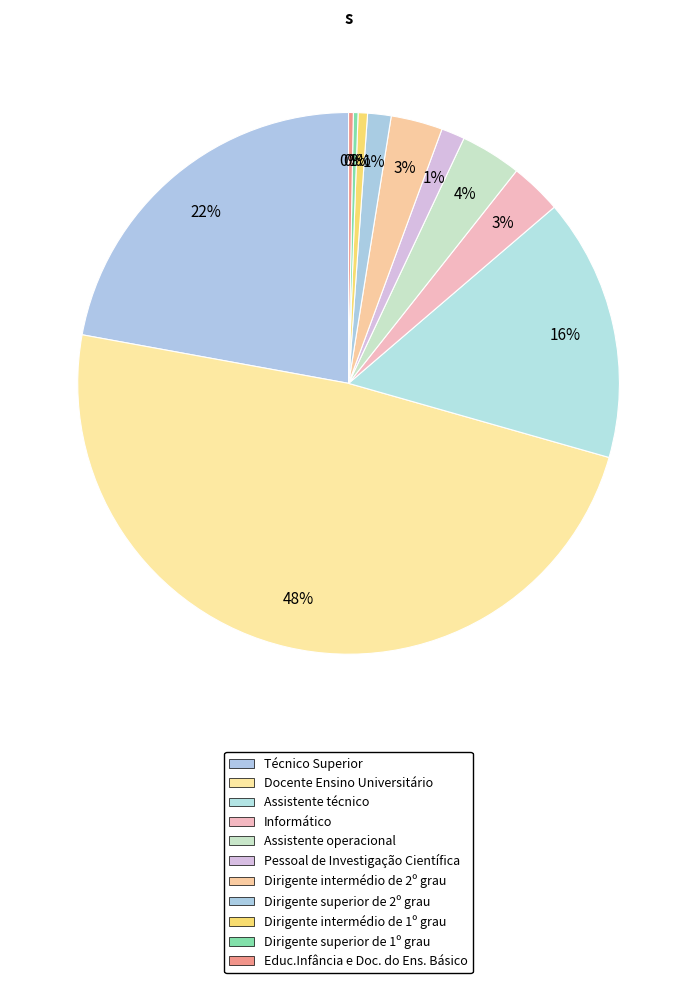

How many slices are in this pie chart?

11